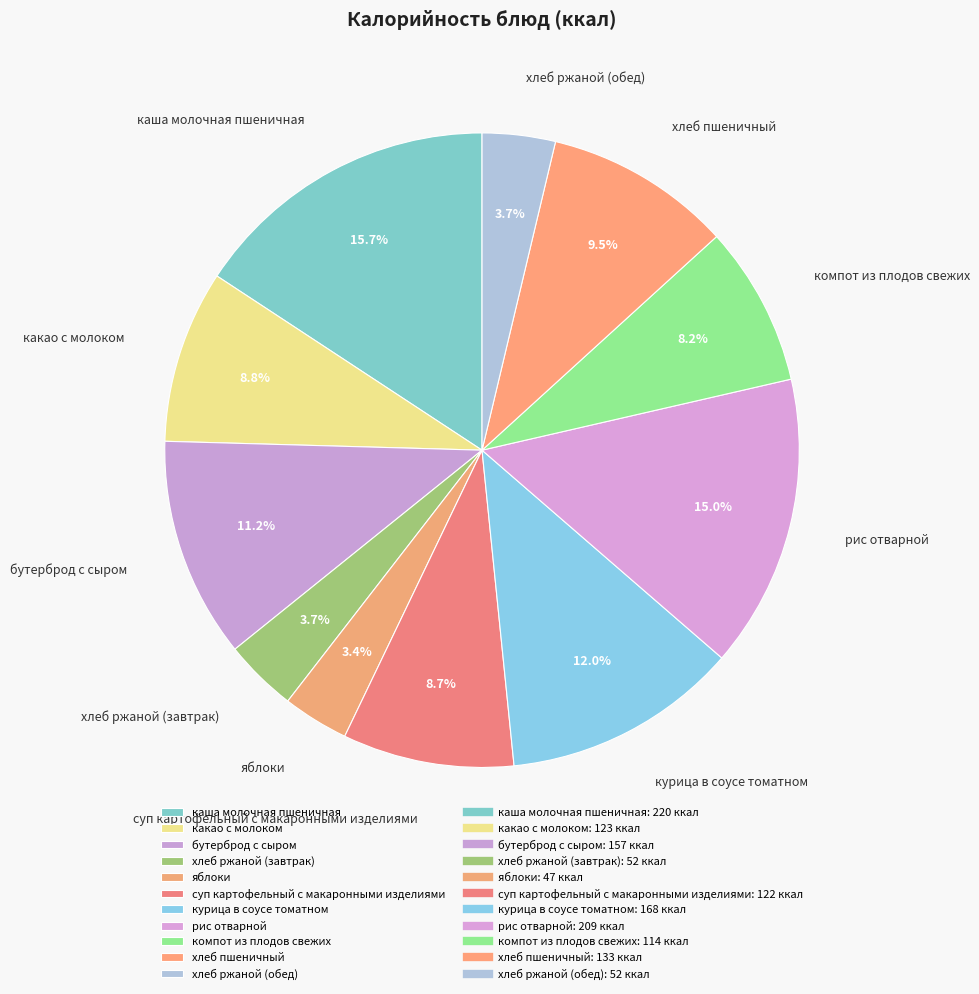

What is the largest slice in the pie chart?

каша молочная пшеничная